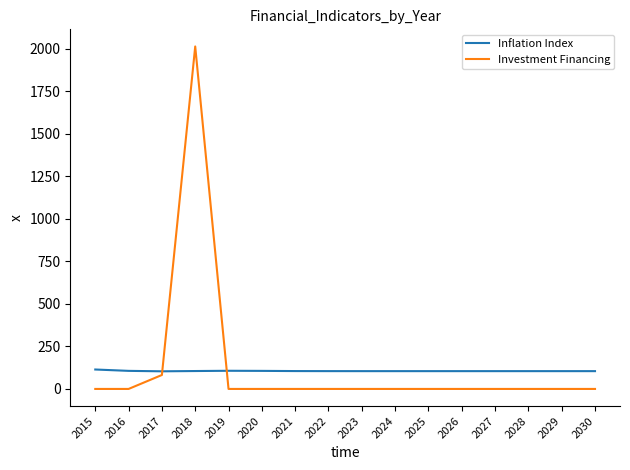

True or false: Inflation Index and Investment Financing cross at least once.

True